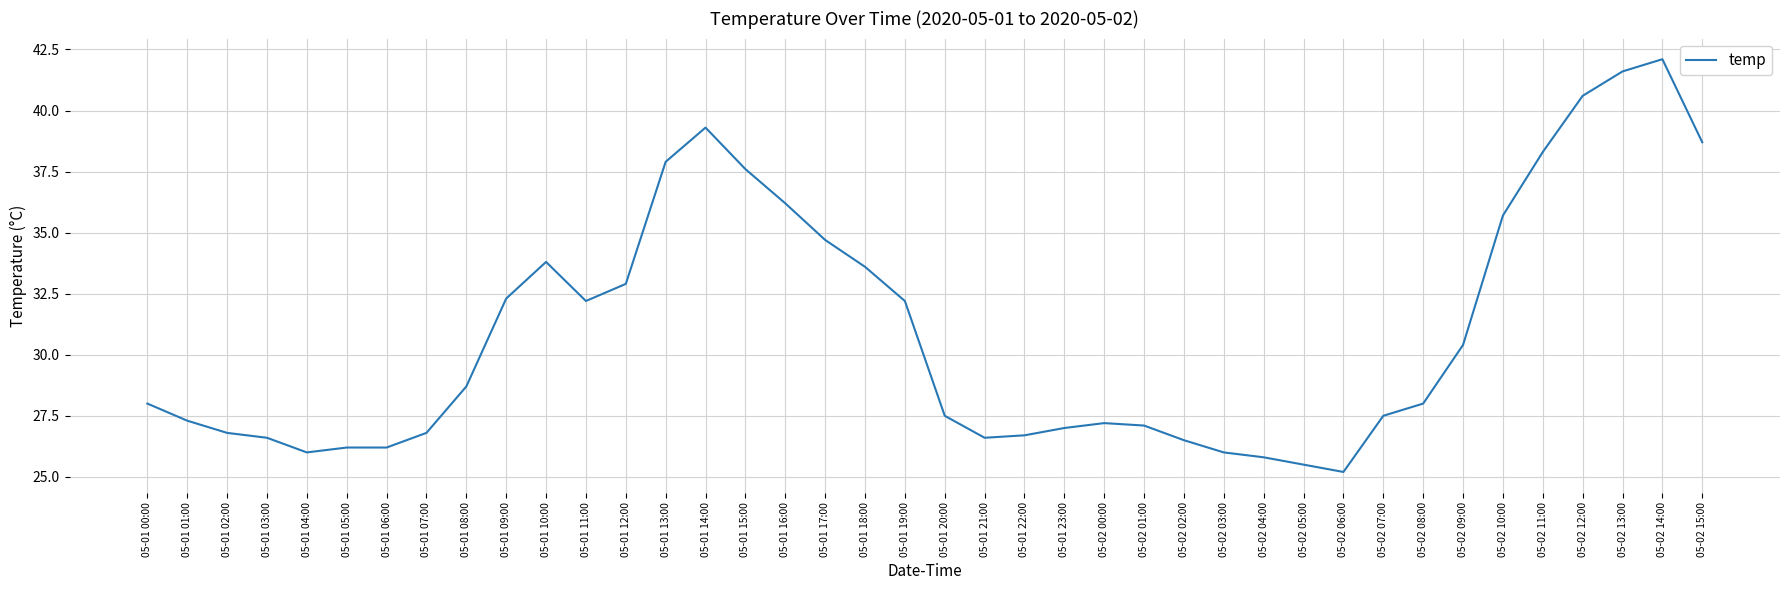

Does the chart have visible grid lines?

Yes